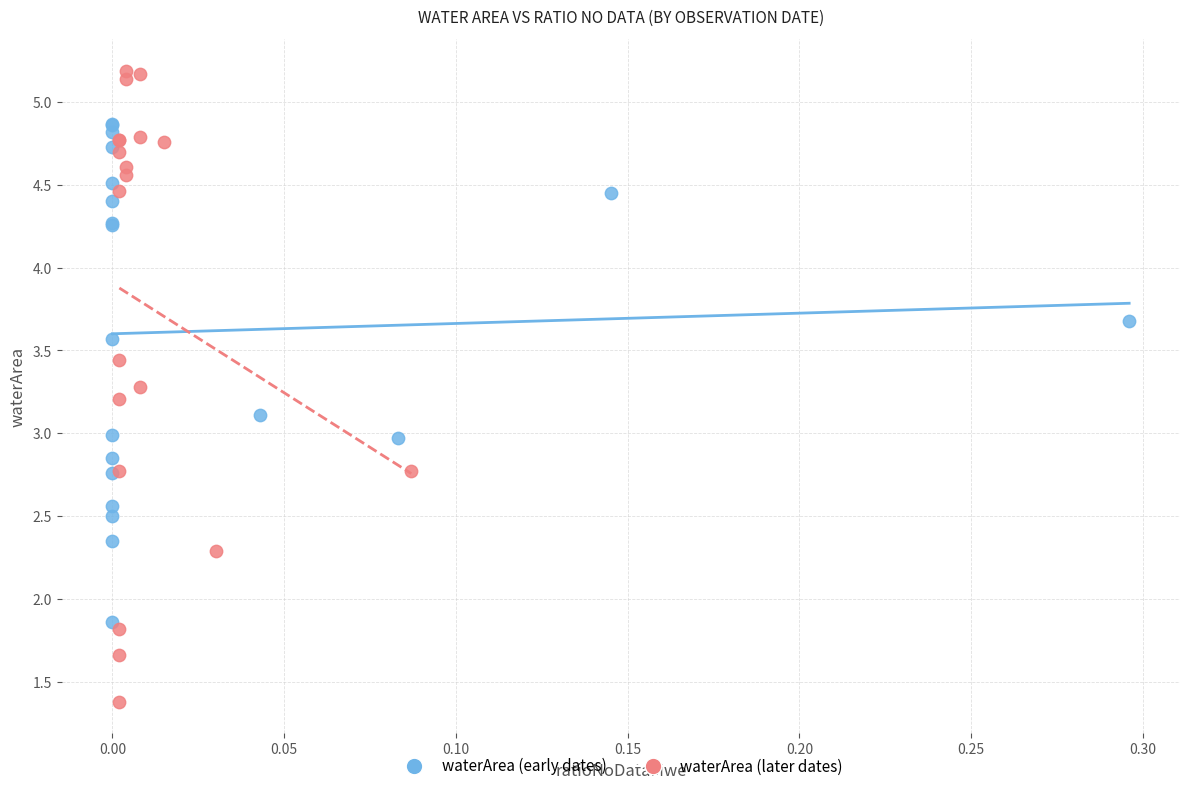

What are all the series names shown in the legend?

waterArea (early dates), waterArea (later dates)